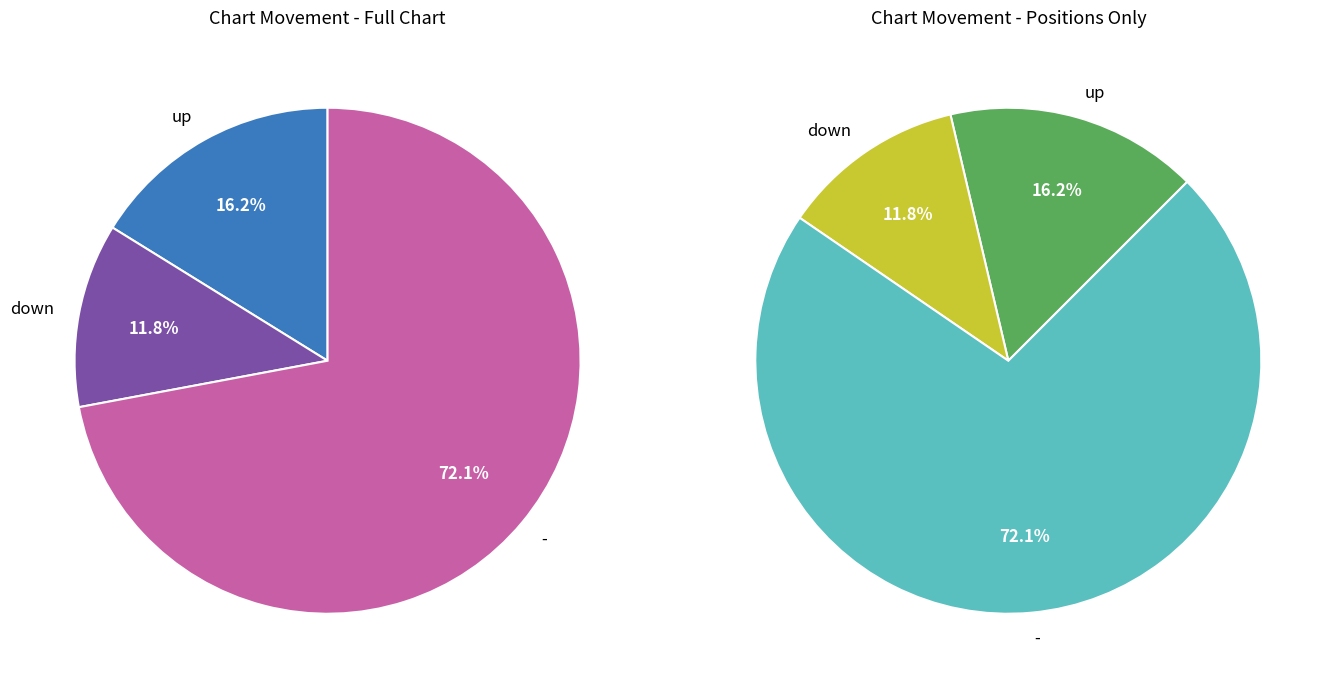

Which slice is the smallest?

down